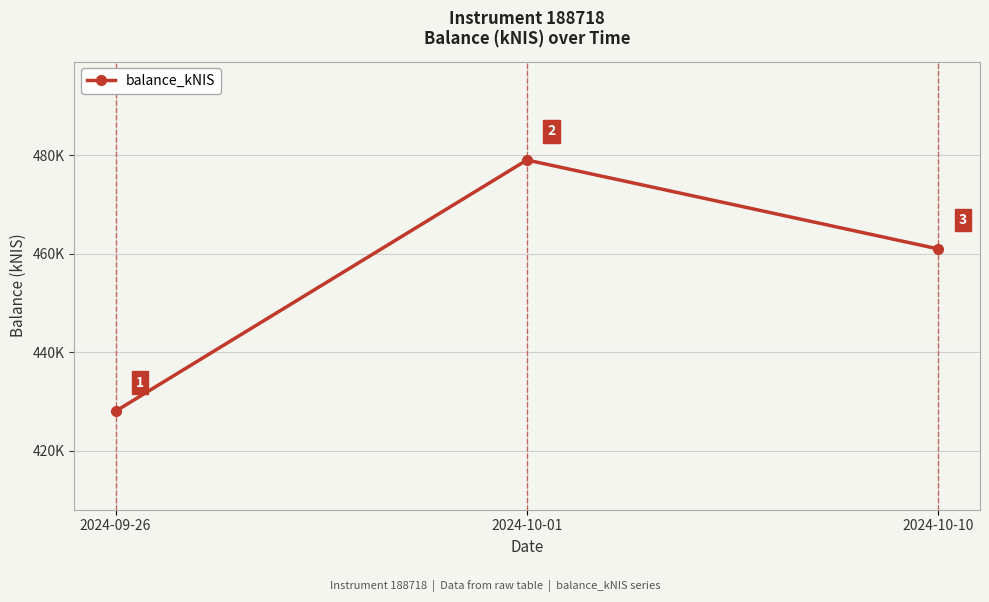

The chart shows a value of 428.0 at 2024-09-26. True or false?

True